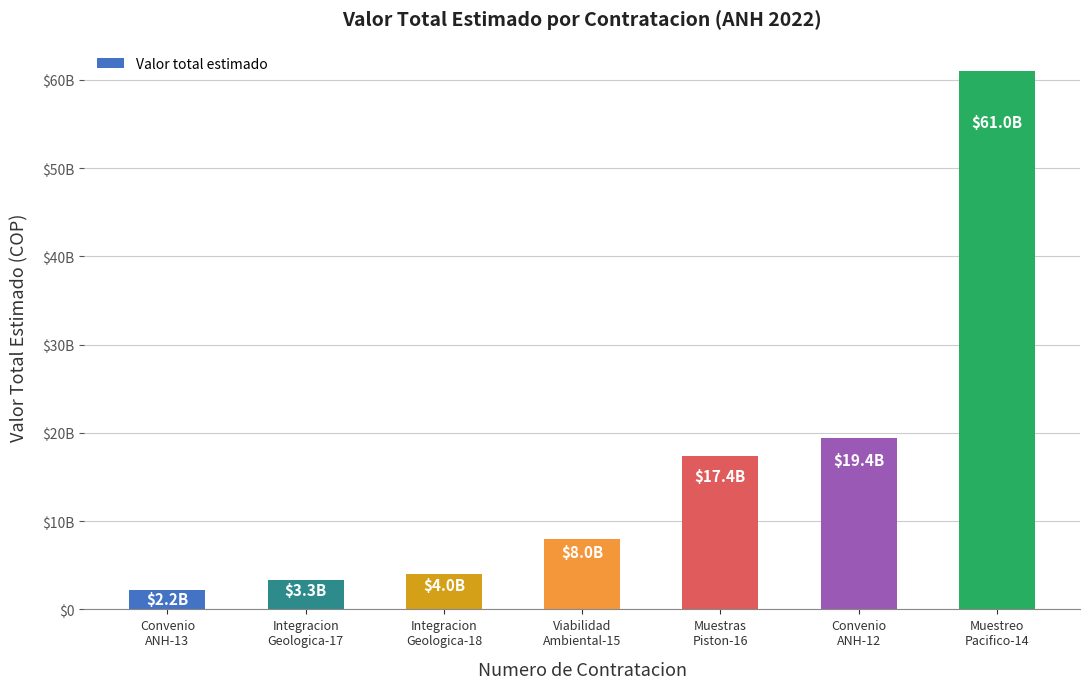

What is the difference between the maximum and second lowest values?

57629955415